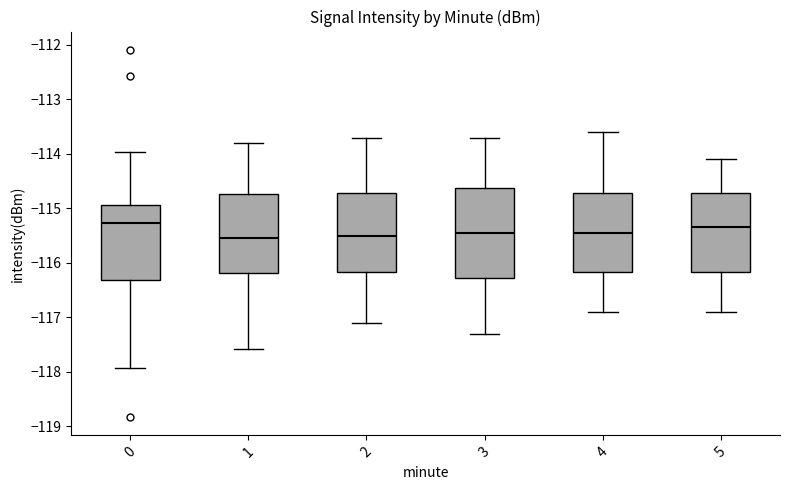

Reading left to right, transcribe this box plot: for each box, give where its median line is, the range the box spans, and where its two whiskers end, as read against the y-axis. The values are not printed on the chart, so give them approximately, as read against the axis.

0: median -115.3, box -116.3 to -114.9, whiskers -117.9 to -114.0
1: median -115.5, box -116.2 to -114.7, whiskers -117.6 to -113.8
2: median -115.5, box -116.2 to -114.7, whiskers -117.1 to -113.7
3: median -115.4, box -116.3 to -114.6, whiskers -117.3 to -113.7
4: median -115.4, box -116.2 to -114.7, whiskers -116.9 to -113.6
5: median -115.3, box -116.2 to -114.7, whiskers -116.9 to -114.1